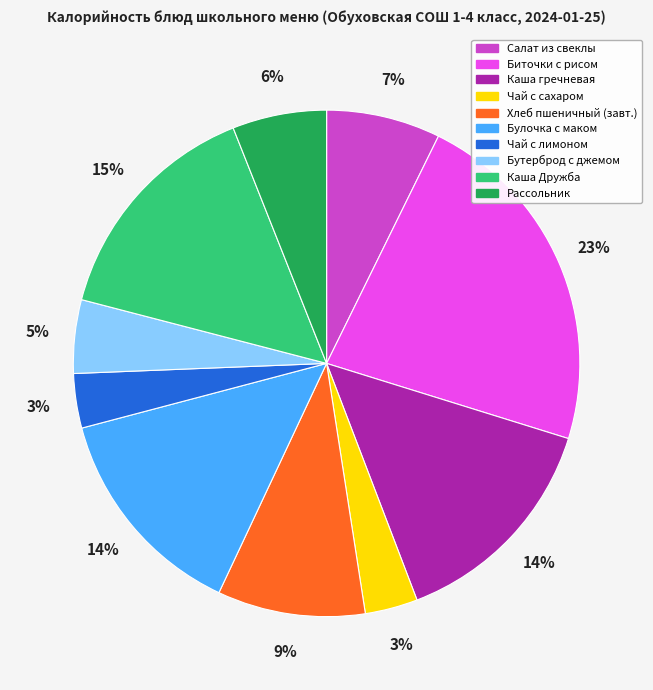

What is the largest slice in the pie chart?

Биточки с рисом